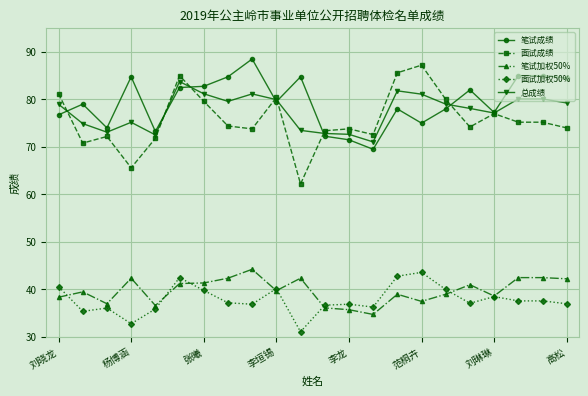

How many series are shown in this chart?

5